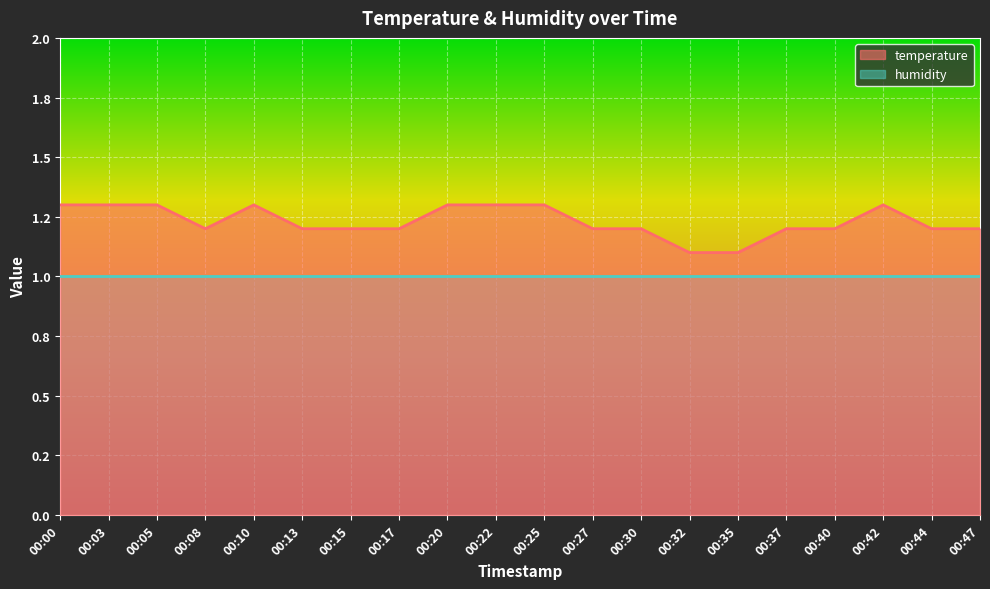

True or false: there are more than 1 points higher than both neighbors.

True